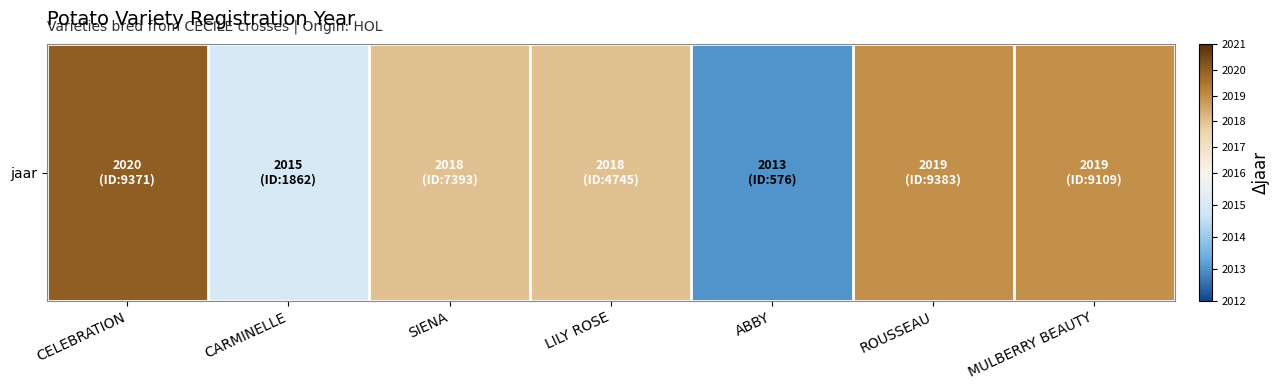

The chart shows a value of 2992 at LILY ROSE. True or false?

False